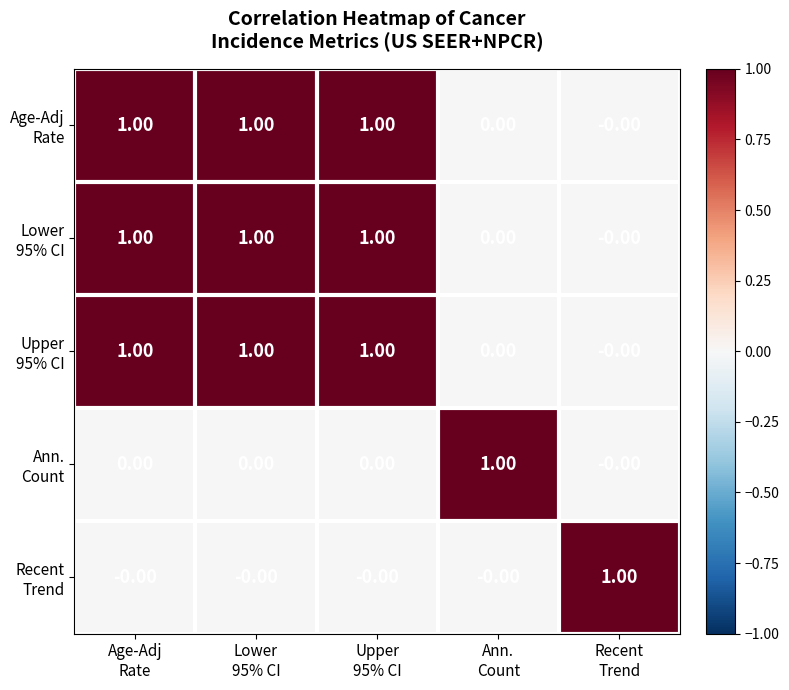

Which series has the widest spread of values?

Age-Adj Rate